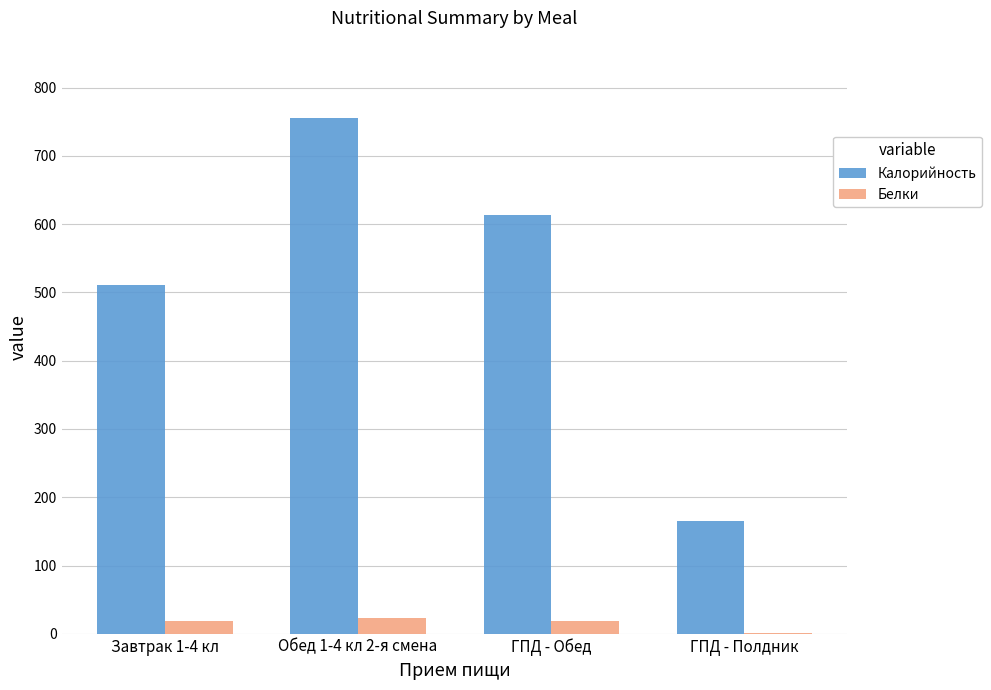

Is the value of Калорийность at Завтрак 1-4 кл greater than the value of Белки at ГПД - Полдник?

Yes